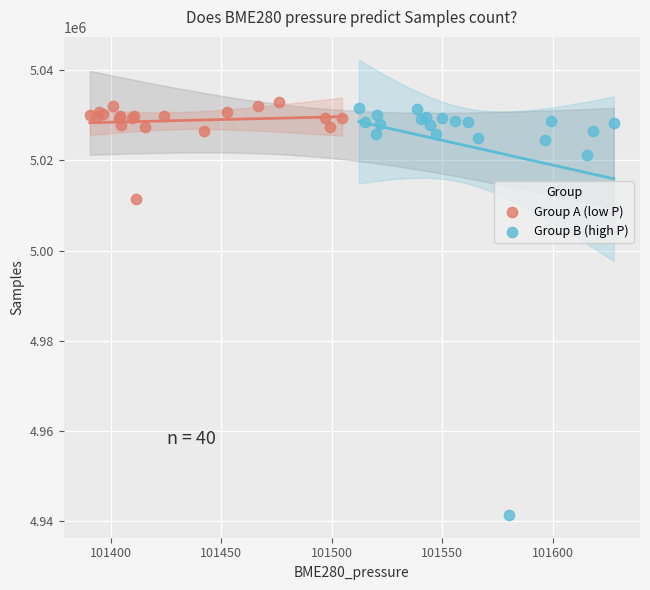

Which series contains the lowest Y value?

Group B (high P)